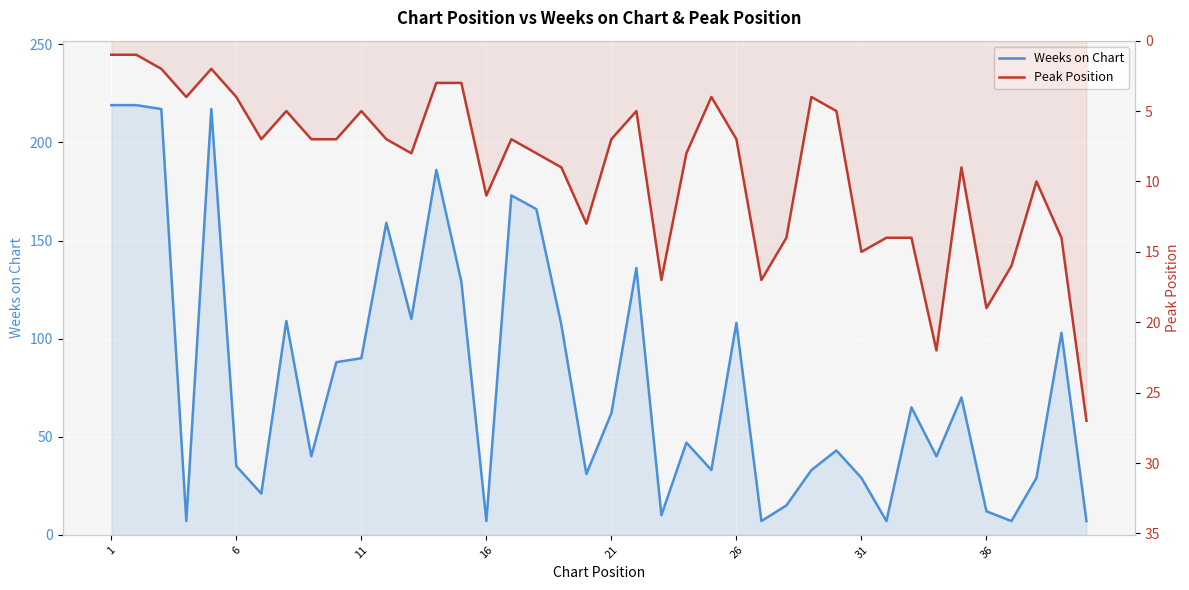

What is the label of the 1st point from the left?

1